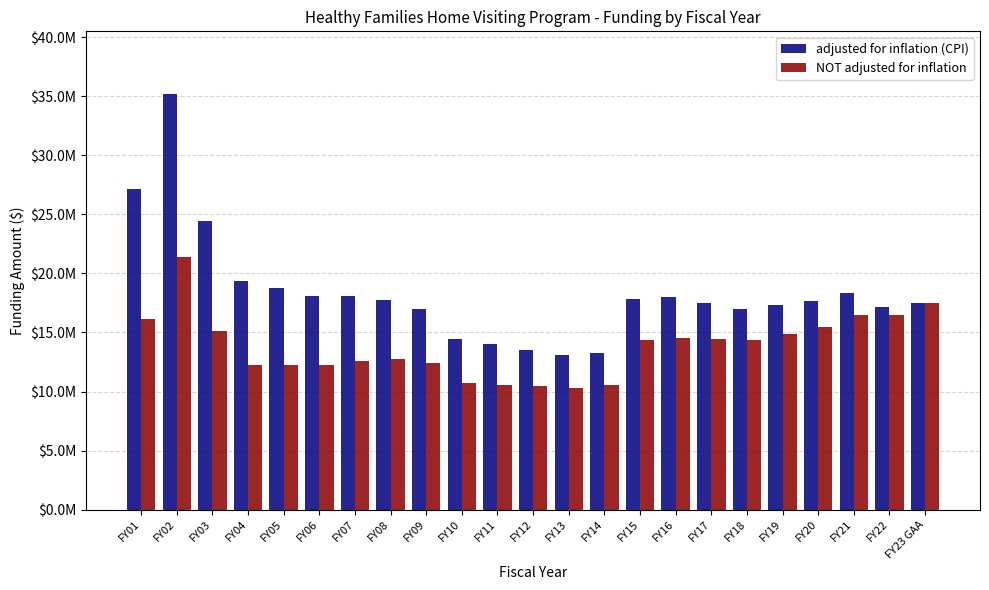

True or false: adjusted for inflation (CPI) has a value of 27341964 at FY09.

False